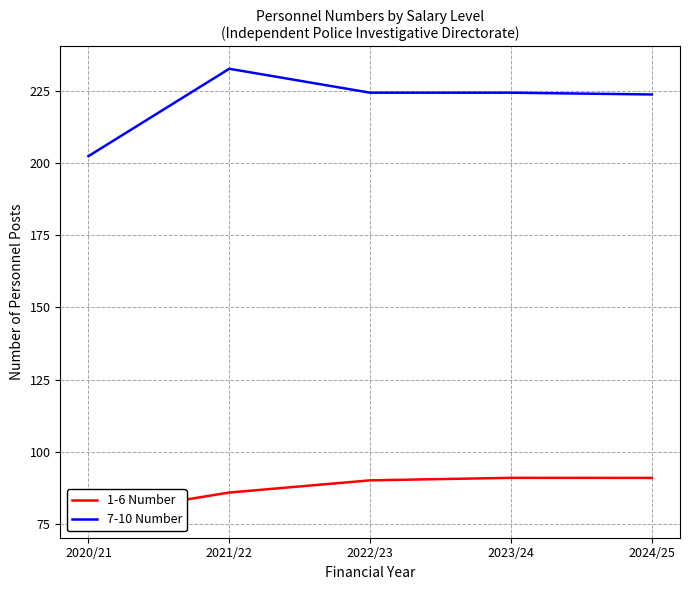

At how many categories does at least one series exceed 163?

5